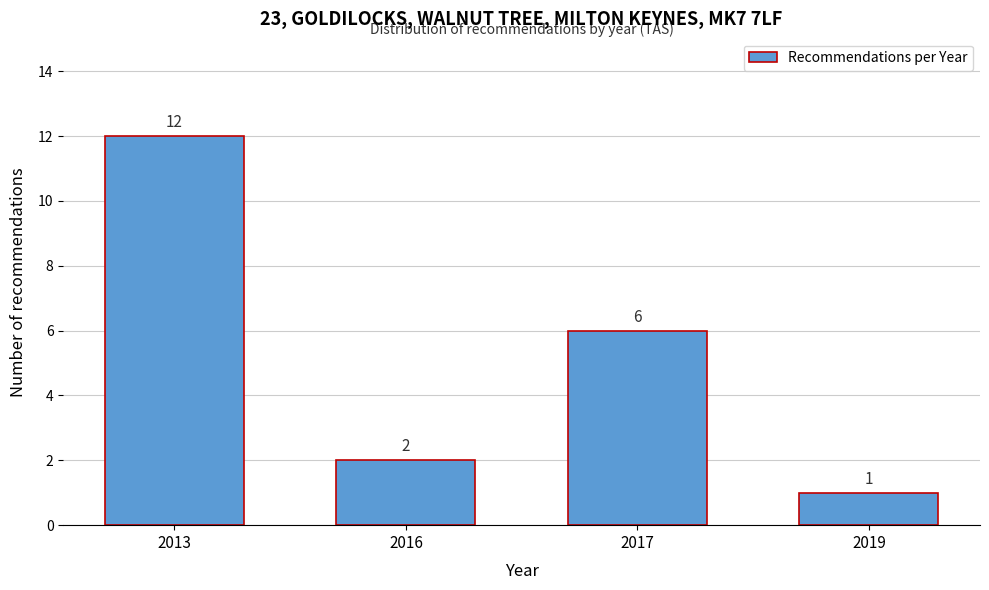

Reading right to left, transcribe all the data shown in this chart.

1	6	2	12